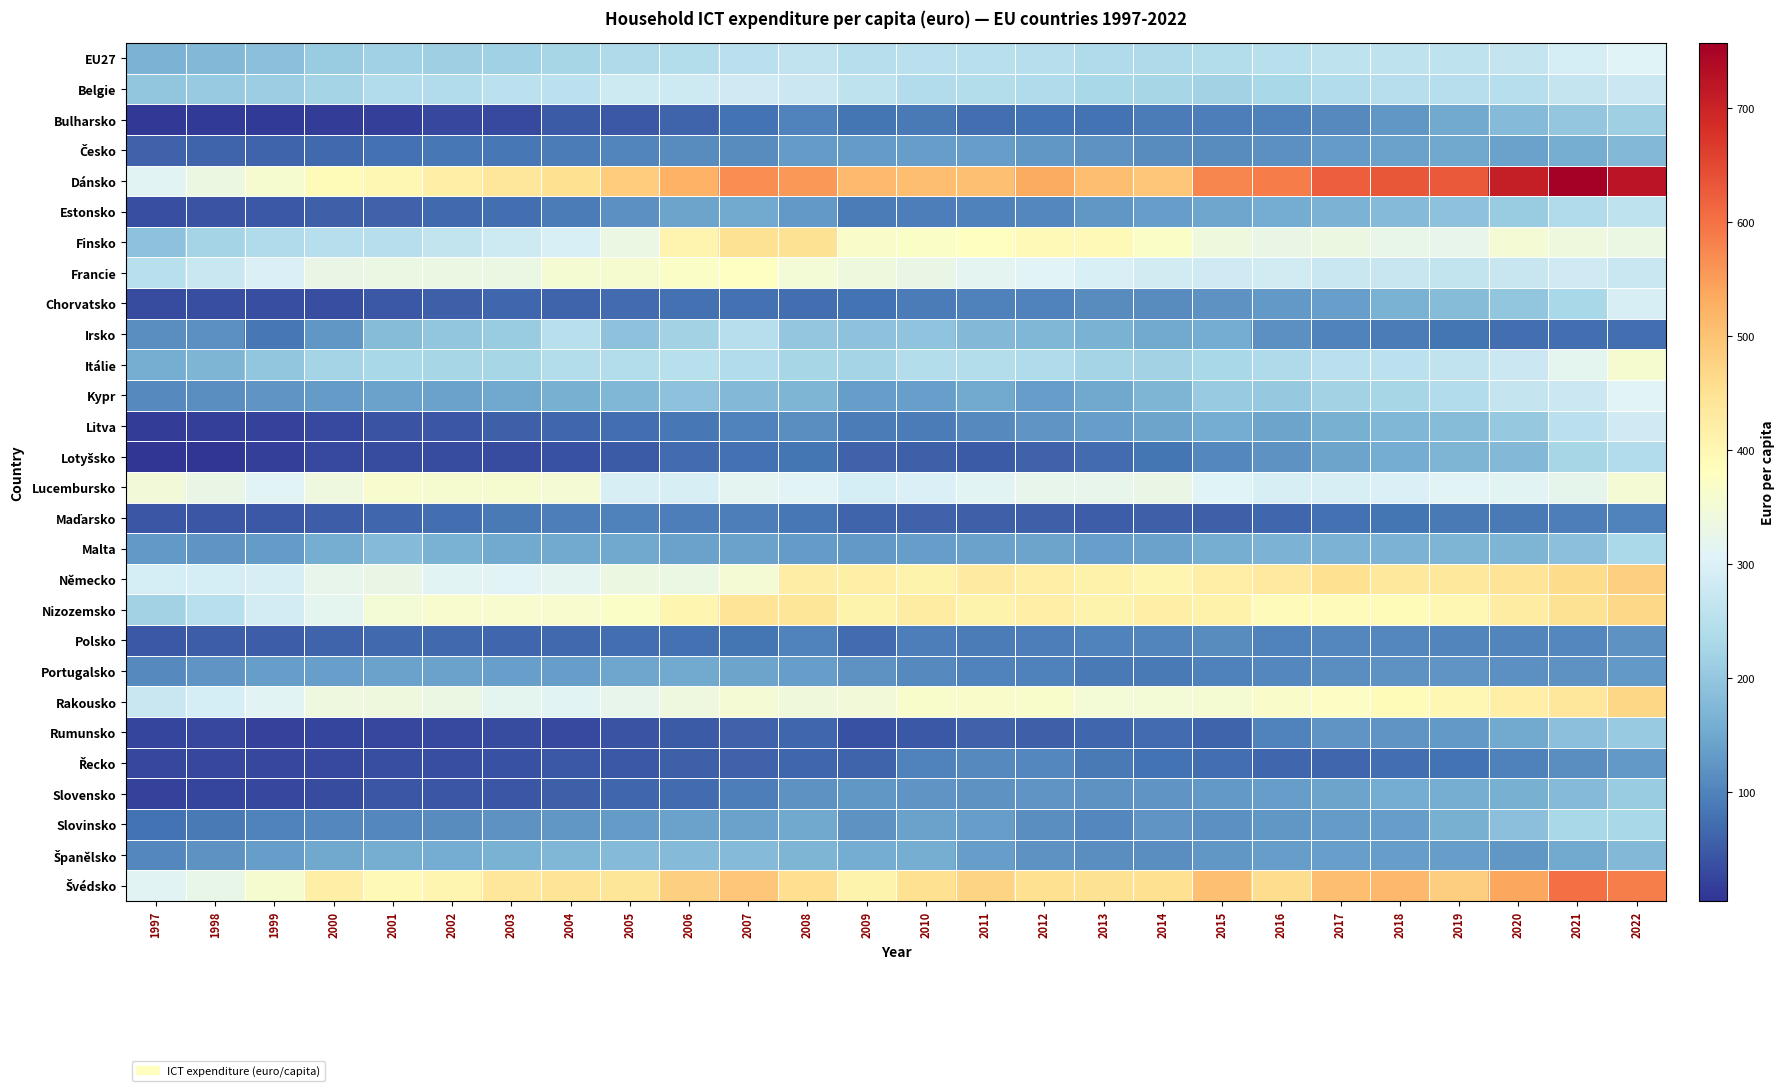

What is the maximum value shown in the chart?

756.7